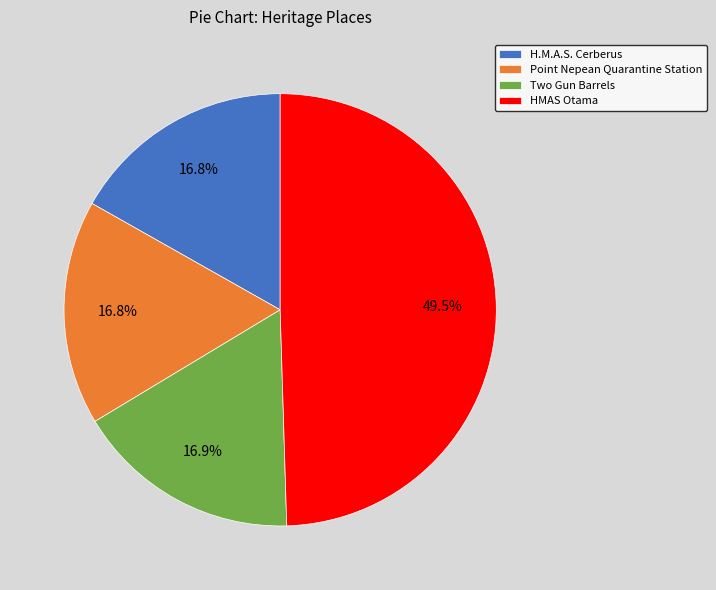

The HMAS Otama slice represents 63% of the pie. True or false?

False